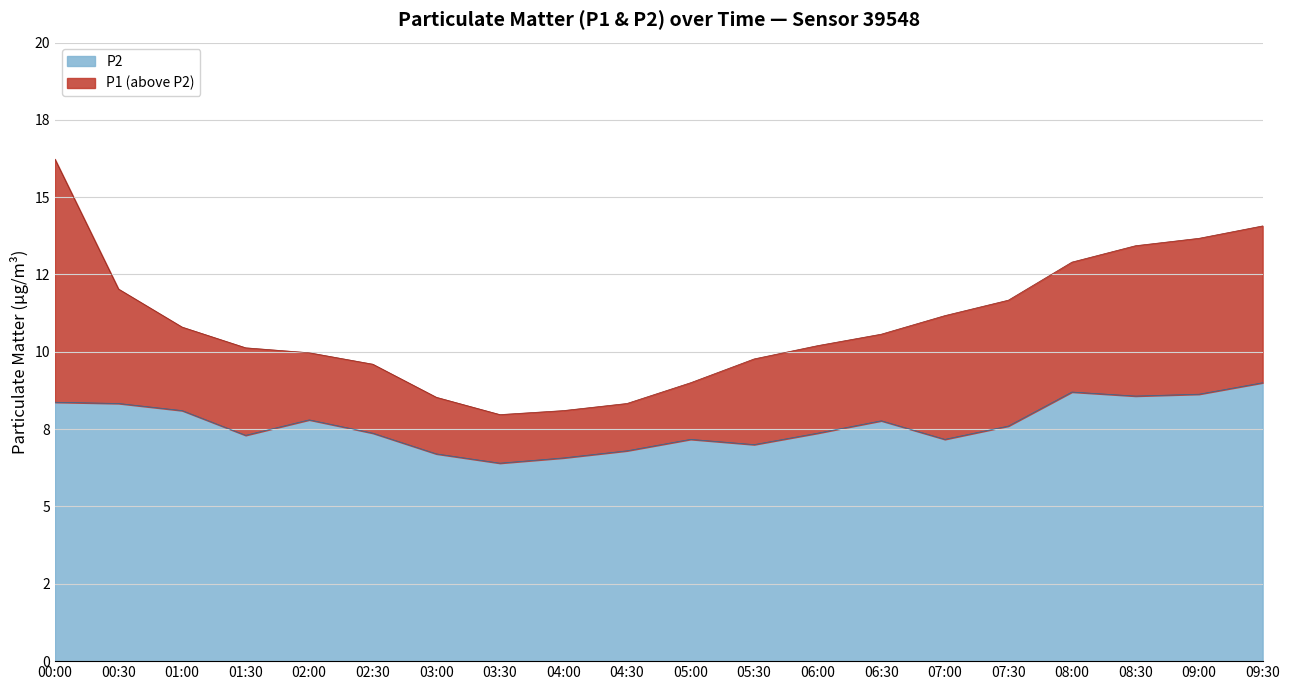

True or false: P1 has more than 0 points higher than both neighbors.

False